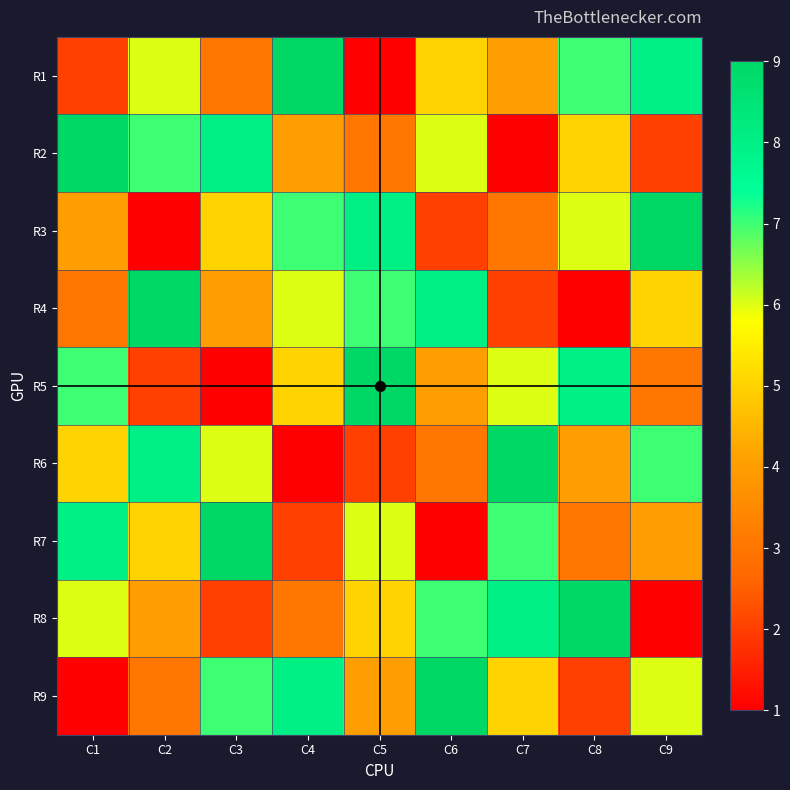

Which series has the widest spread of values?

R1